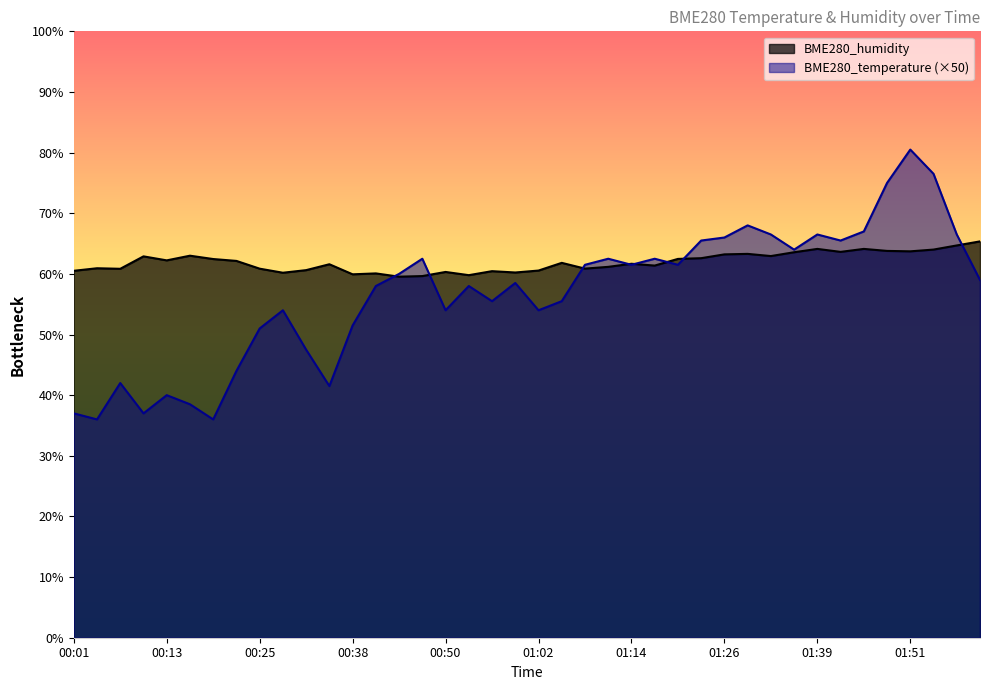

At which category is the sum across all series the highest?

01:51